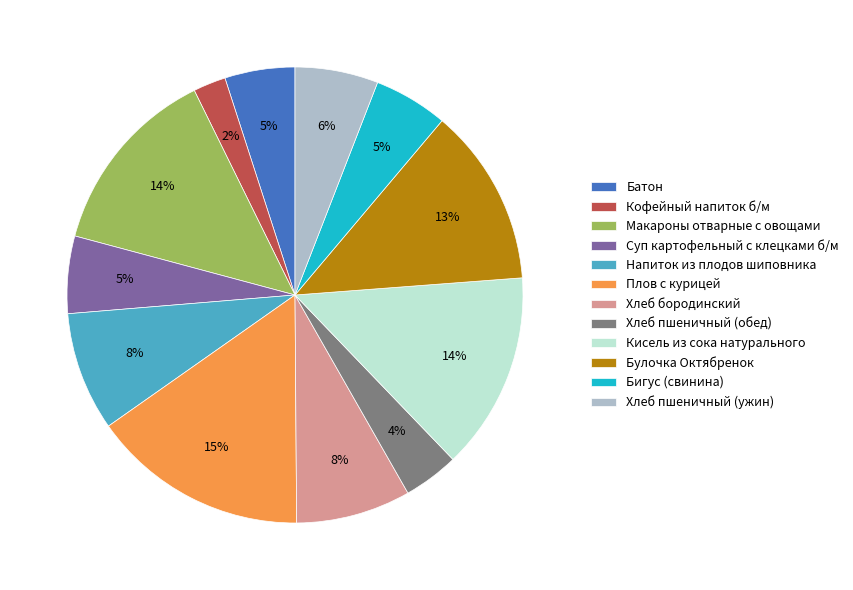

Does any single category account for the majority?

No